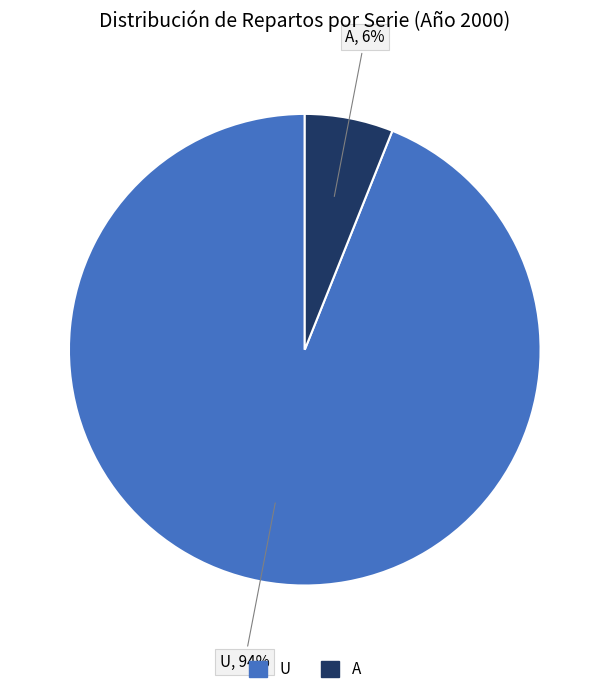

Is there a majority slice in this chart?

Yes